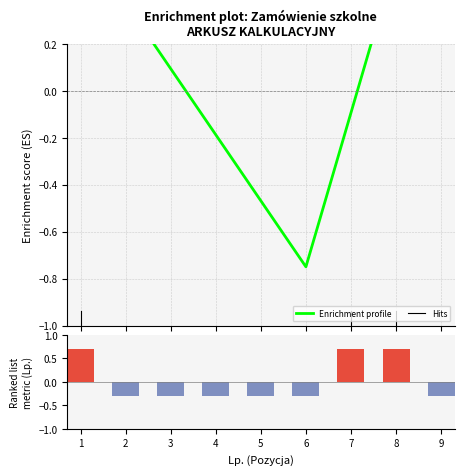

True or false: Ranking metric scores has a value of 0.7 at 7.

True